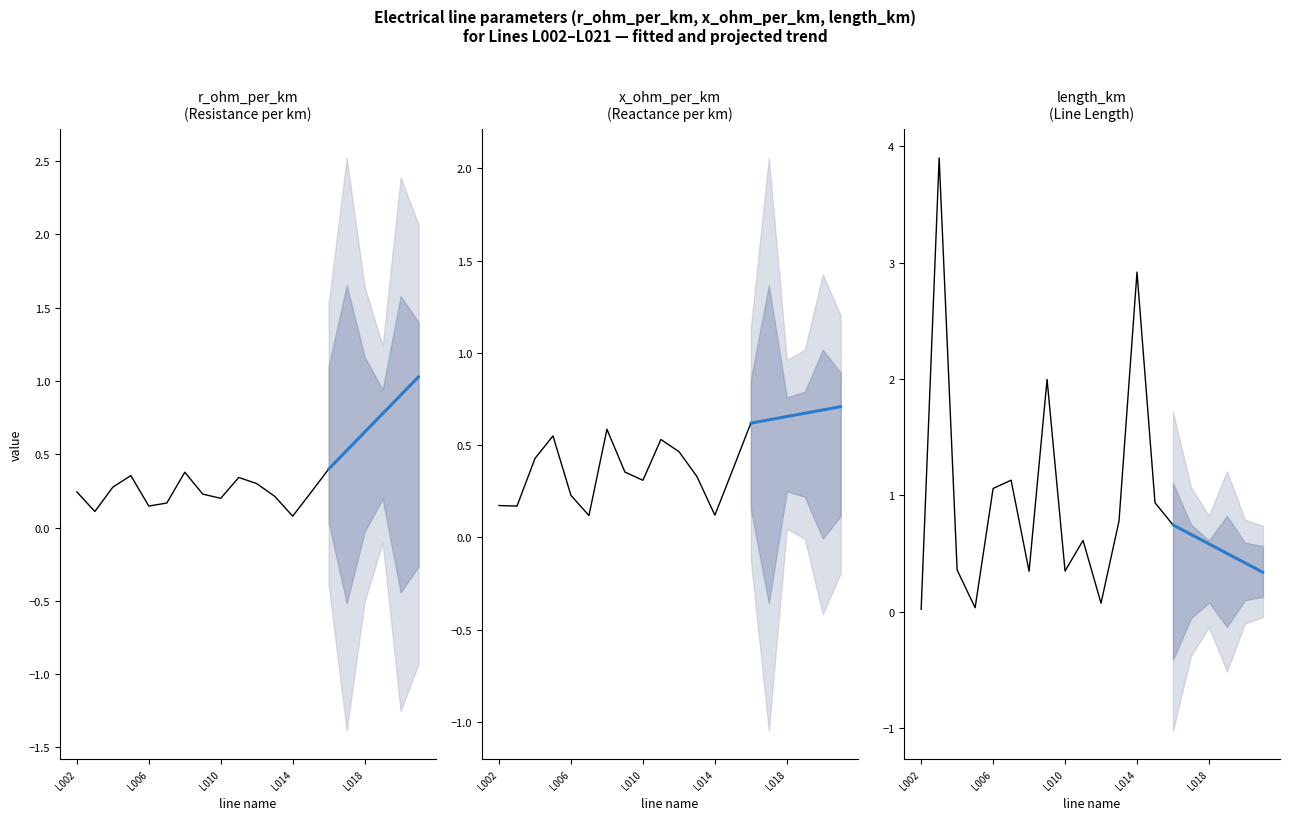

Which series has the largest range (max minus min)?

length_km